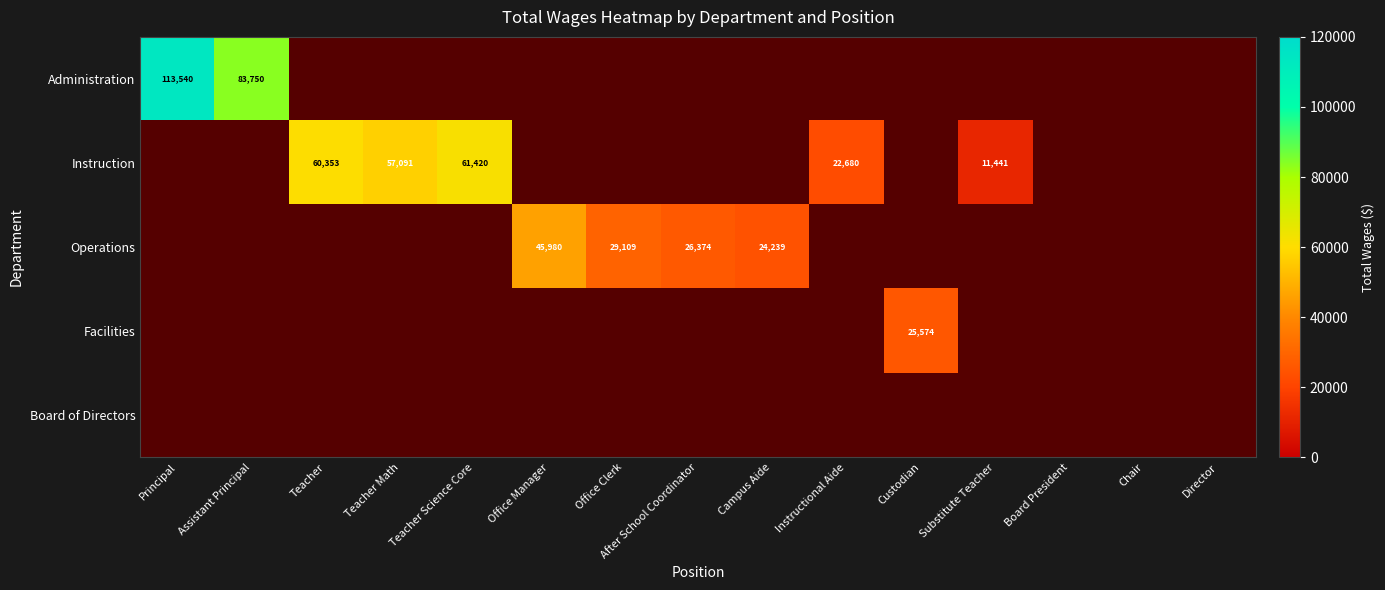

At how many categories does at least one series exceed 30337?

6